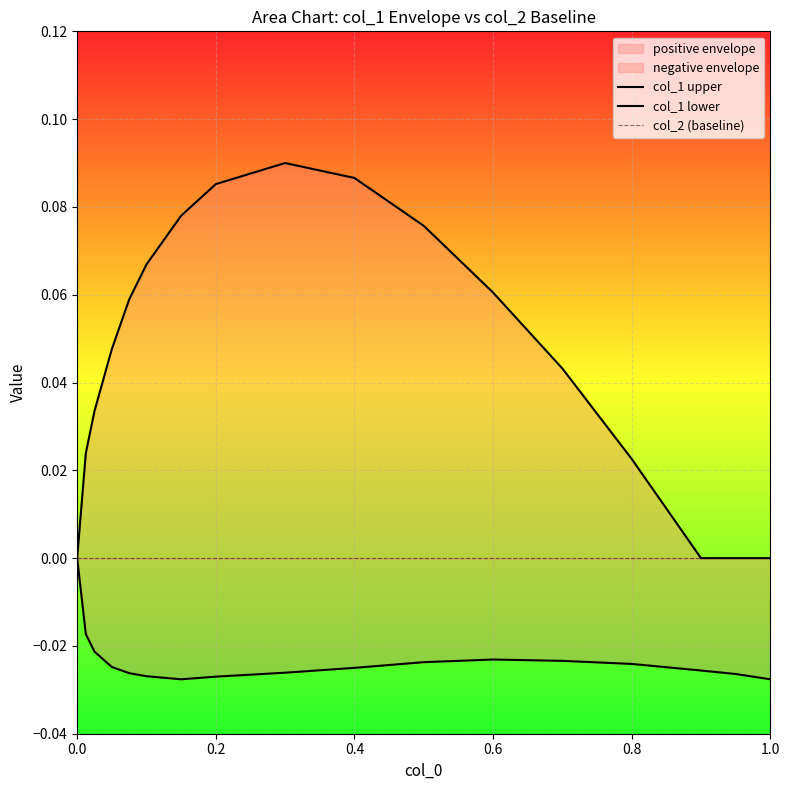

How many lines are shown in the chart?

2